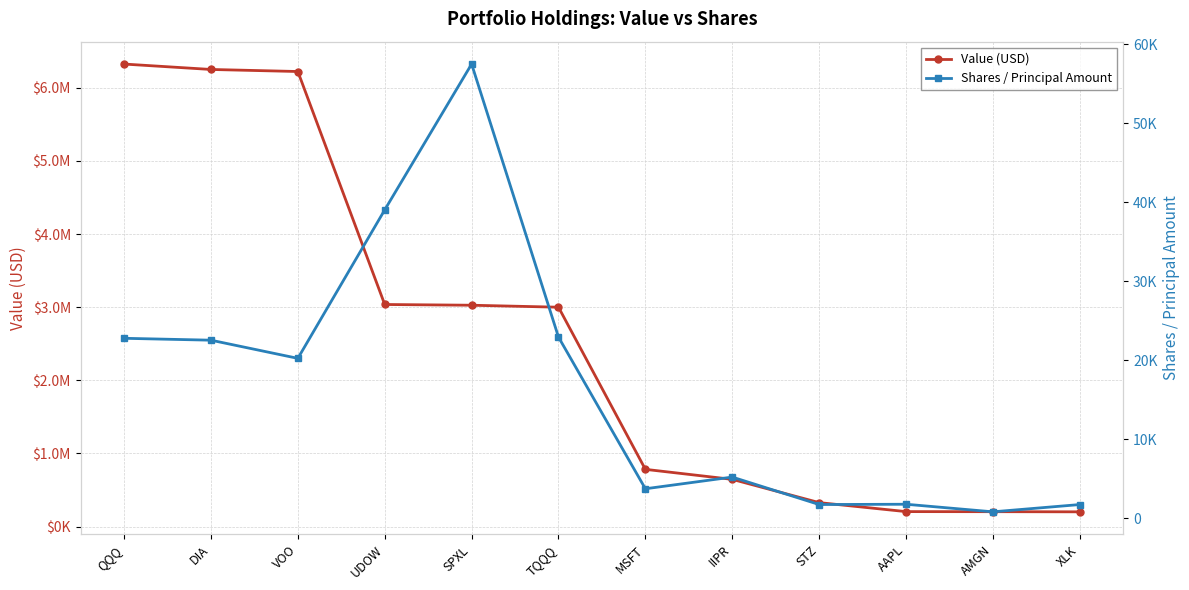

What is the label of the 4th point from the right?

STZ